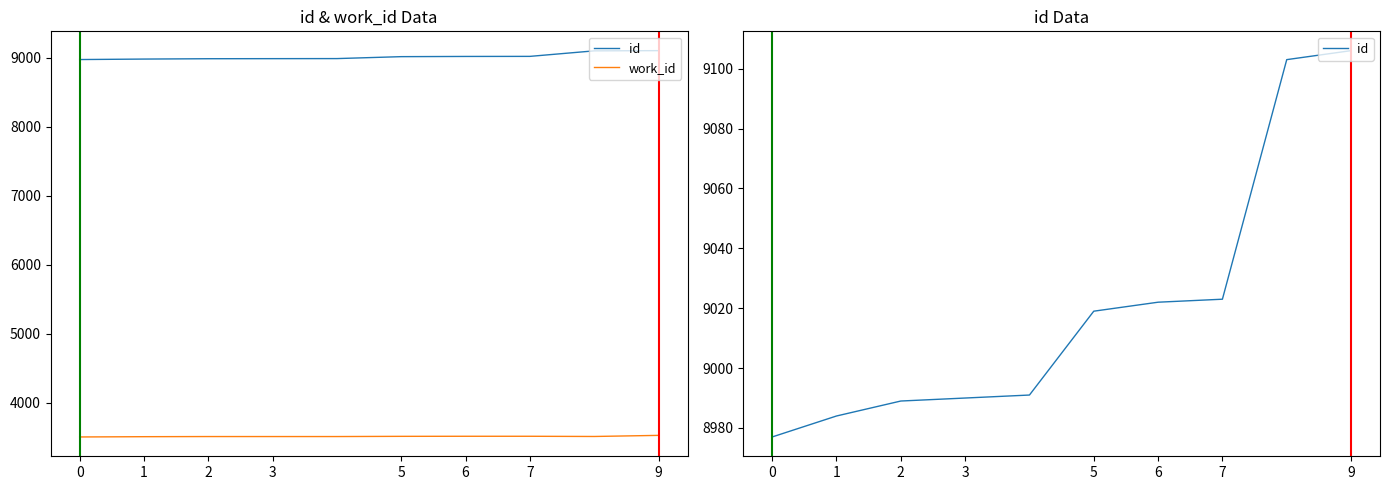

What is the difference between the maximum and minimum values in the work_id series?

23